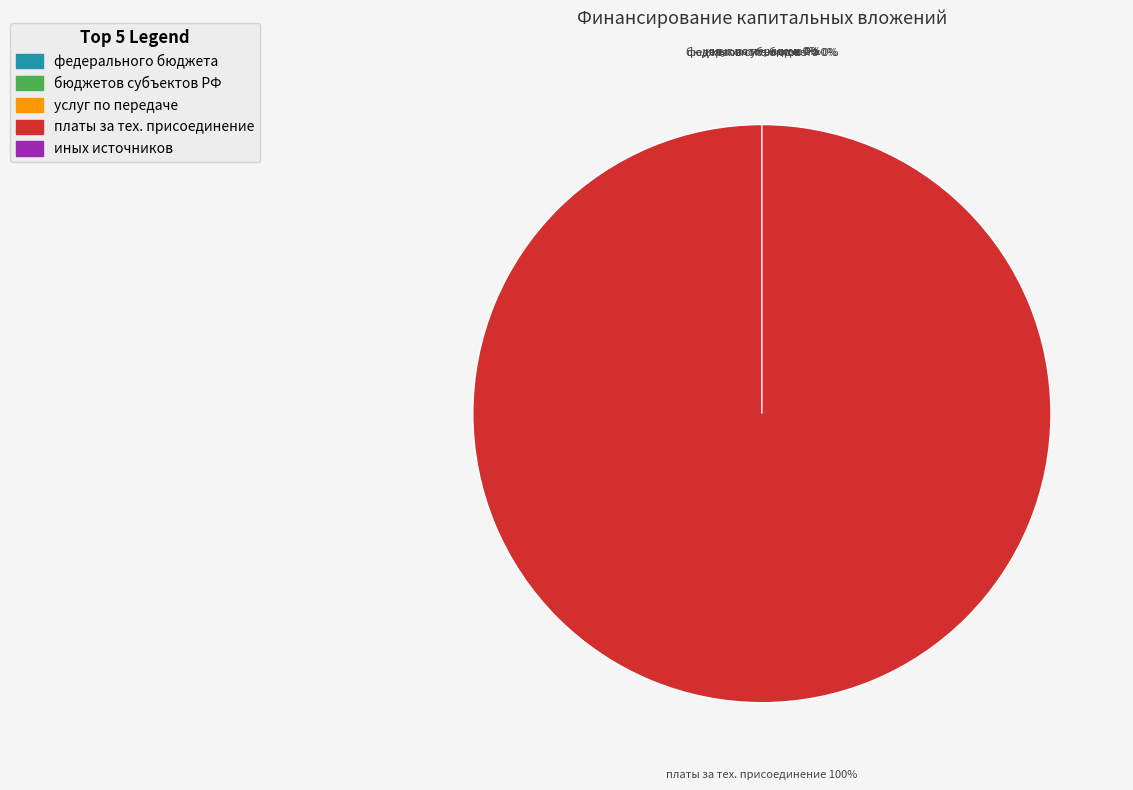

Rank the categories by value from lowest to highest.

федерального бюджета, бюджетов субъектов Российской Федерации, средств, полученных от оказания услуг, иных источников финансирования, платы за технологическое присоединение